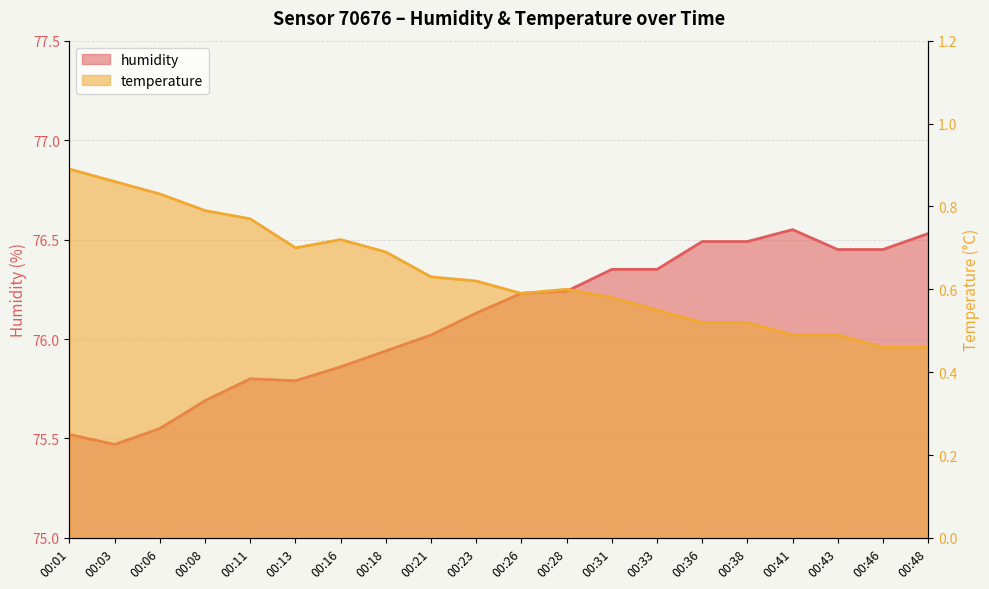

What is the sum of all values?

1521.9